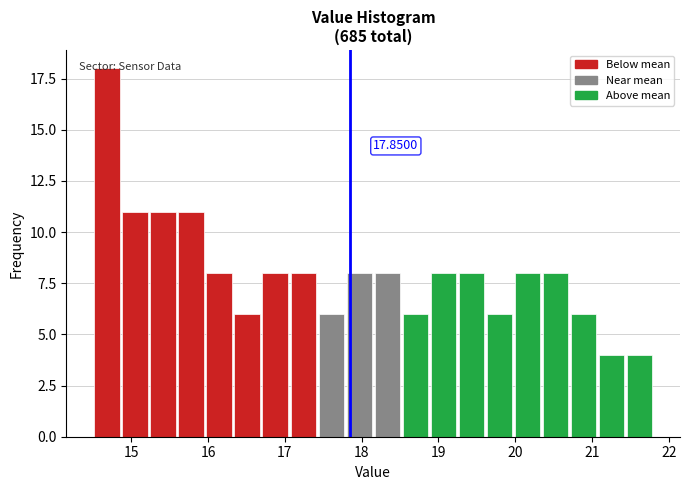

Around what value on the x-axis is the tallest bar? Give the approximate position of its centre, as read against the axis.

14.7